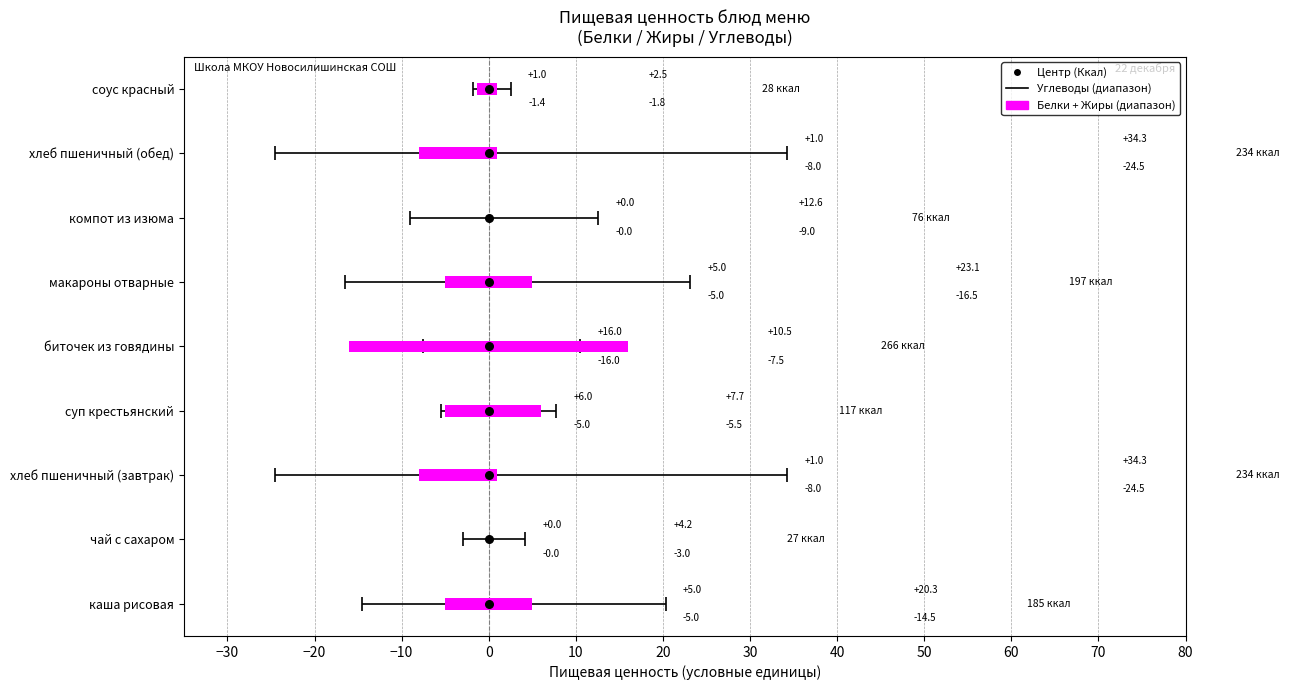

Between 0 and 30, which is larger?

30